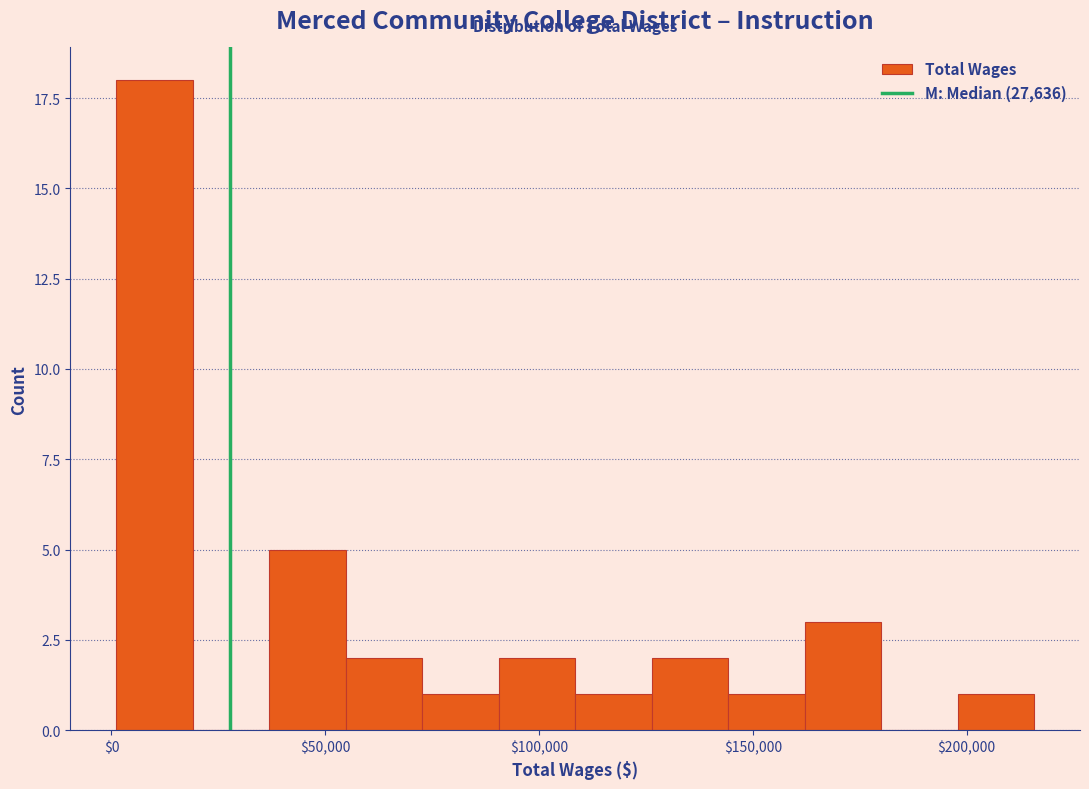

Read against the x-axis, roughly where is the centre of the tallest bar?

10000